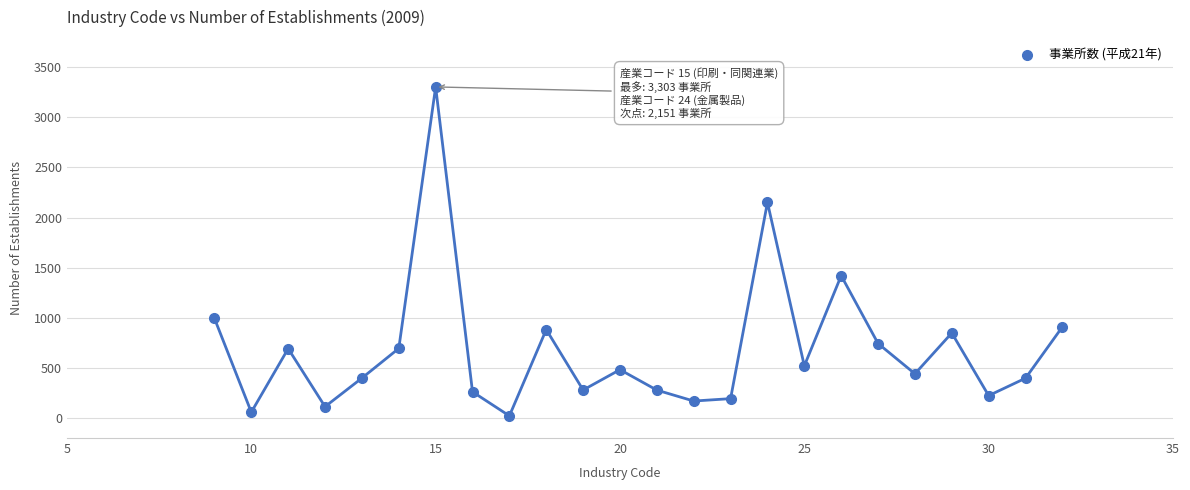

What Y value in the scatter plot is closest to 1662?

1420